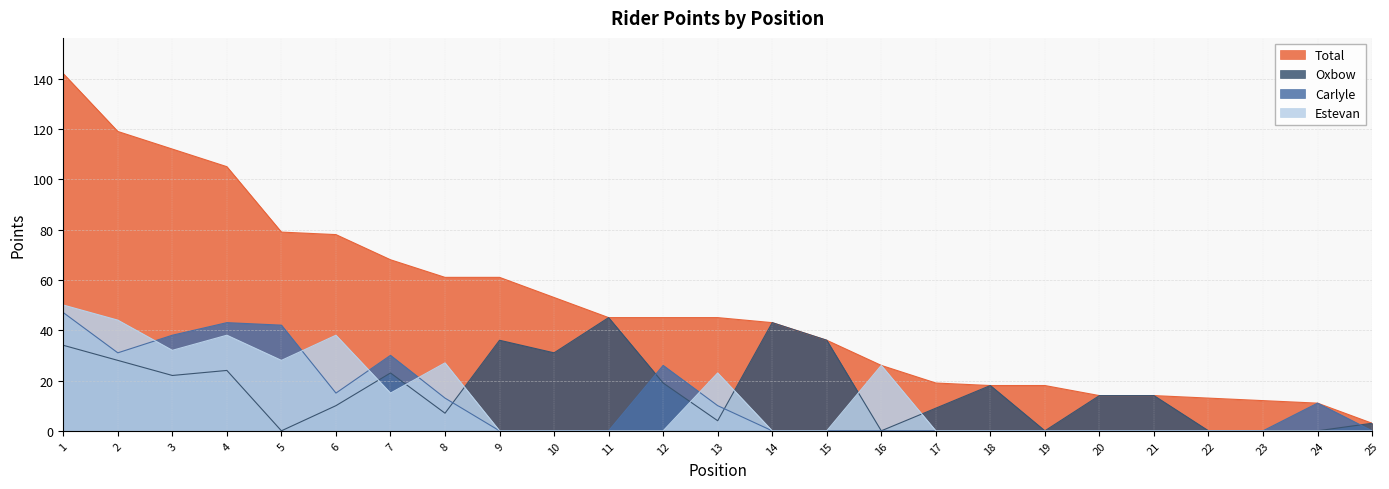

Which has a higher value, 12 or 20?

12